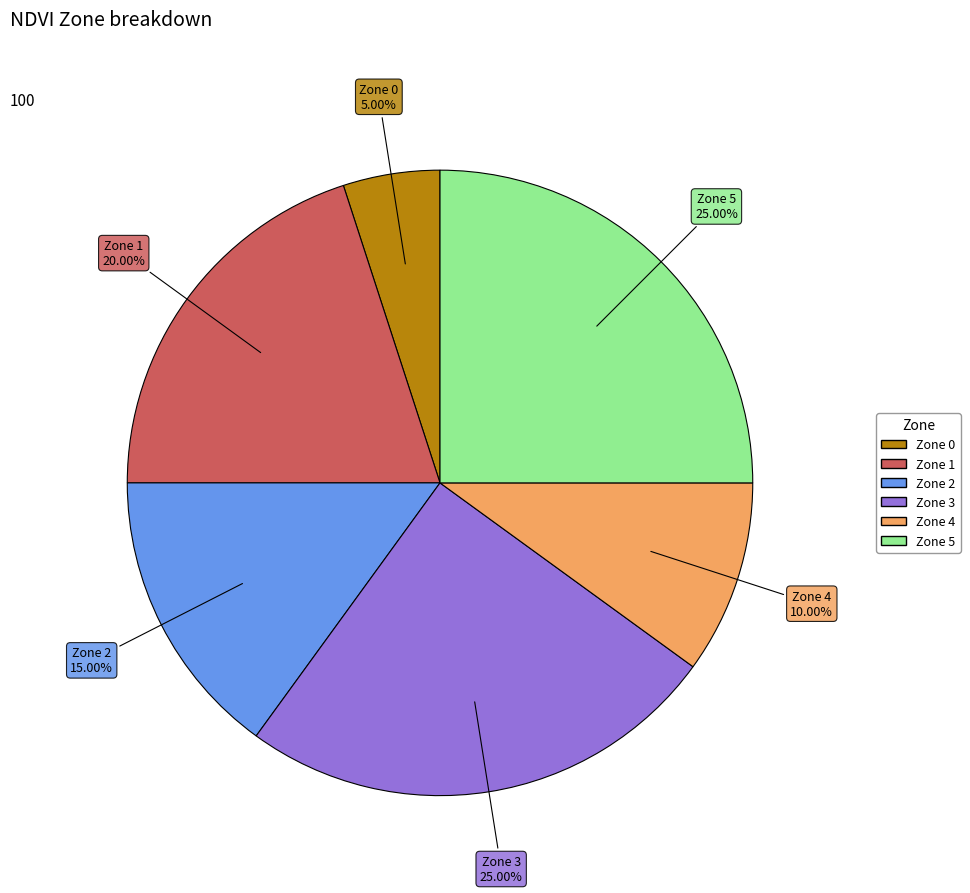

The Zone 5 slice represents 25% of the pie. True or false?

True